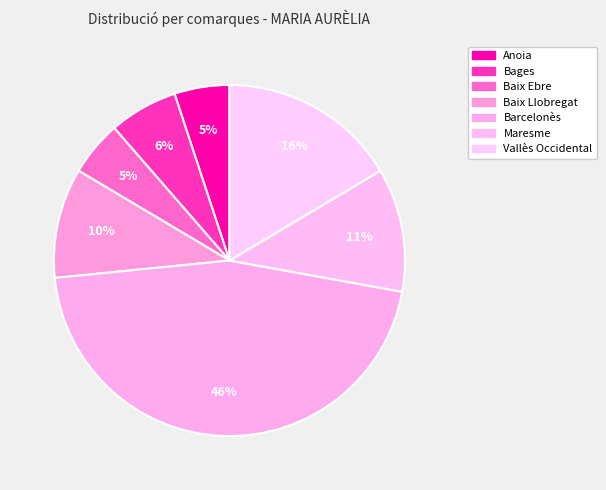

True or false: Maresme accounts for 1% of the total.

False